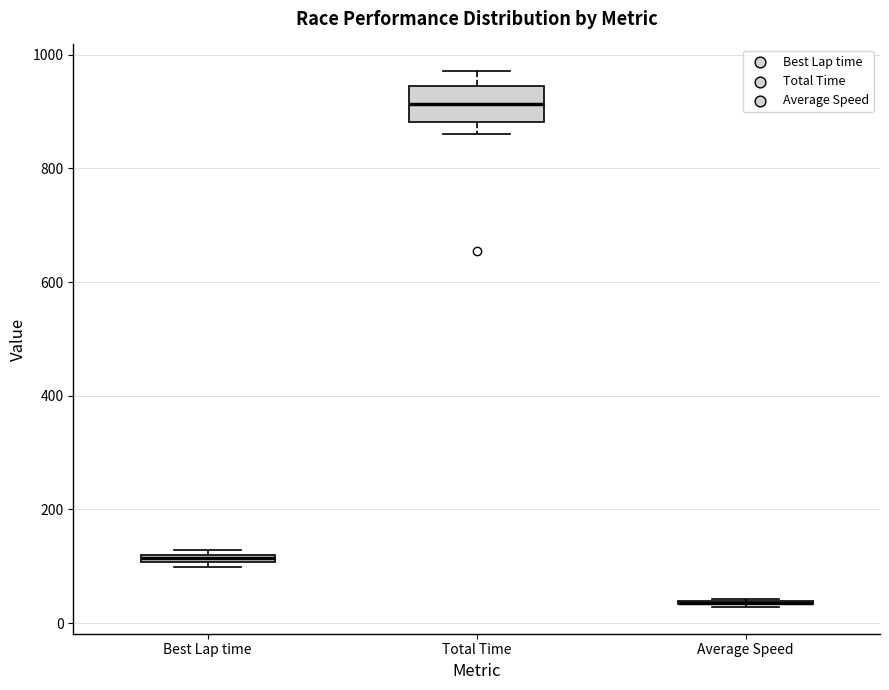

Comparing the boxes themselves (not the whiskers), which one is the tallest?

Total Time